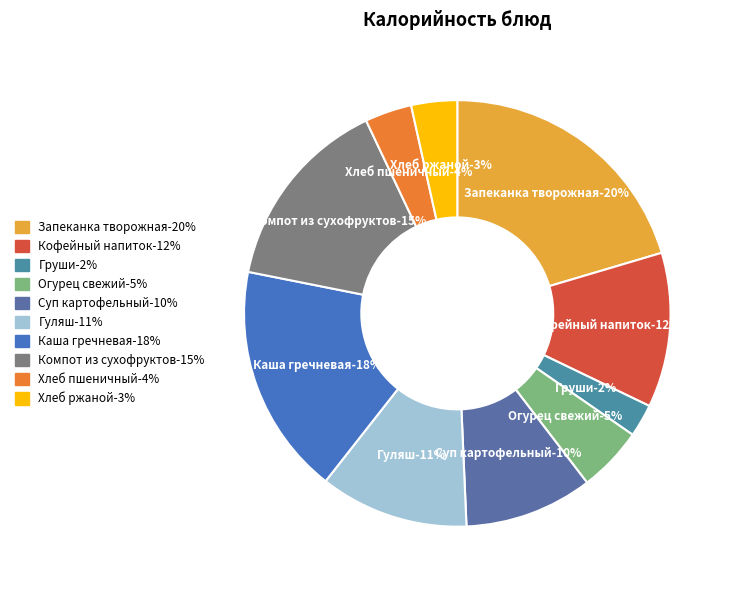

To the nearest percent, what is the average slice percentage?

10%